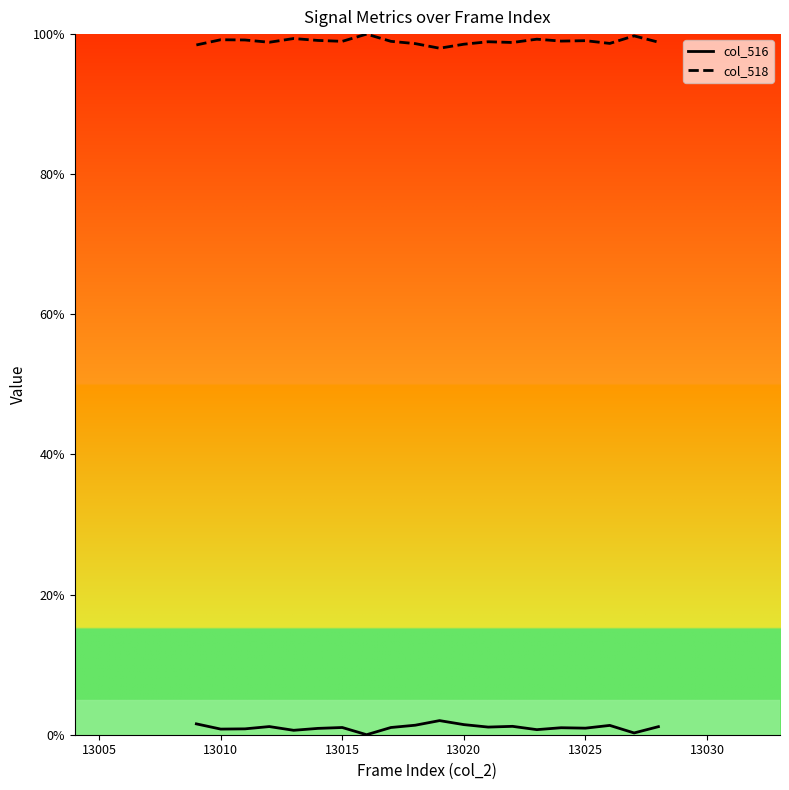

What is the highest value of the col_518 series?

100.0